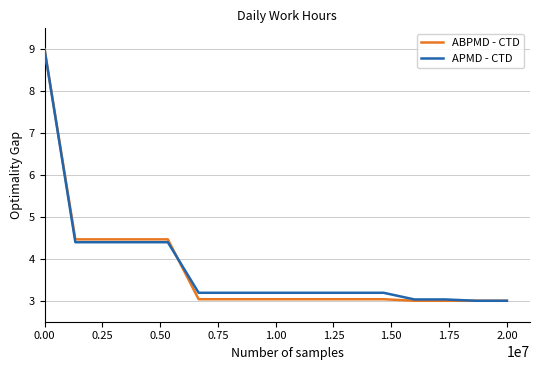

What is the highest value of the APMD - CTD series?

9.0